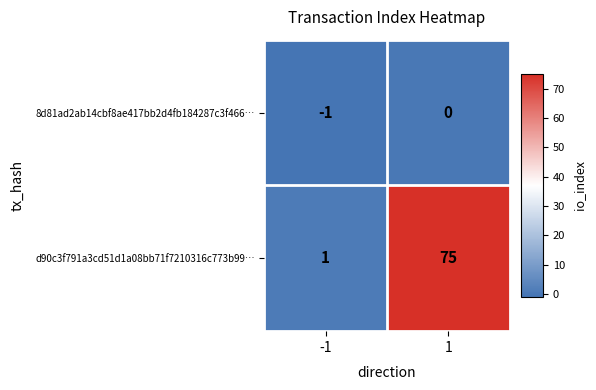

Reading right to left, list all the values displayed in this chart.

8d81ad2ab14cbf8ae417bb2d4fb184287c3f466…: 0	-1
d90c3f791a3cd51d1a08bb71f7210316c773b99…: 75	1